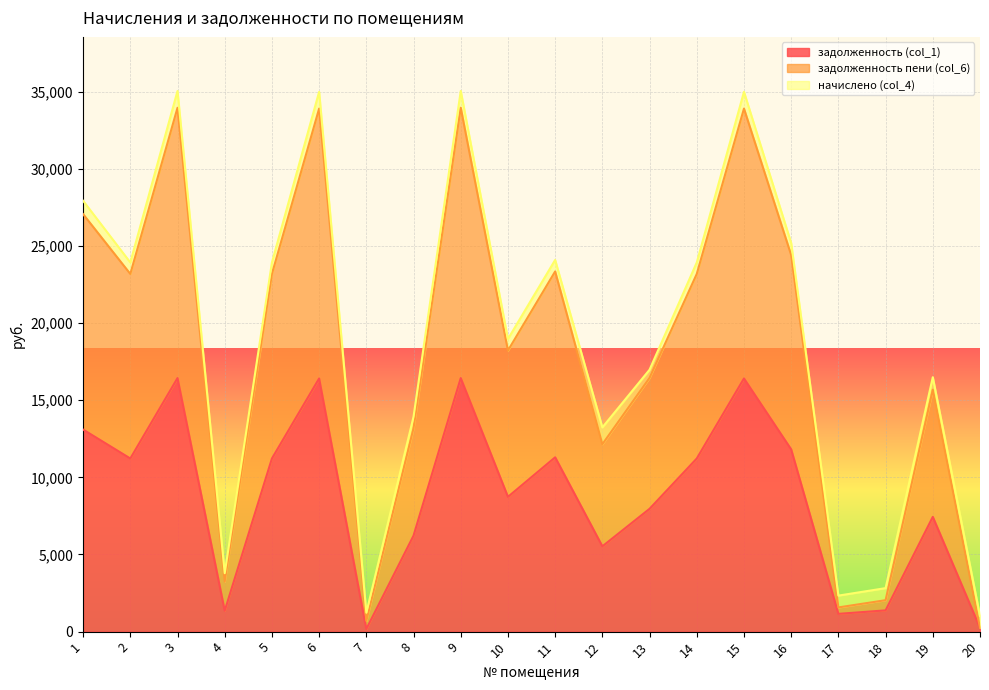

Which has a higher value, 6 or 4?

6